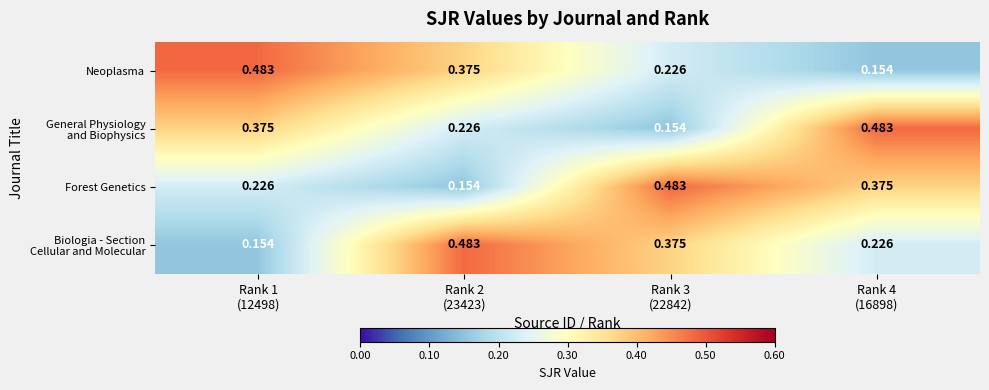

List the series in order of their peak value, highest first.

Neoplasma, General Physiology and Biophysics, Forest Genetics, Biologia - Section Cellular and Molecular